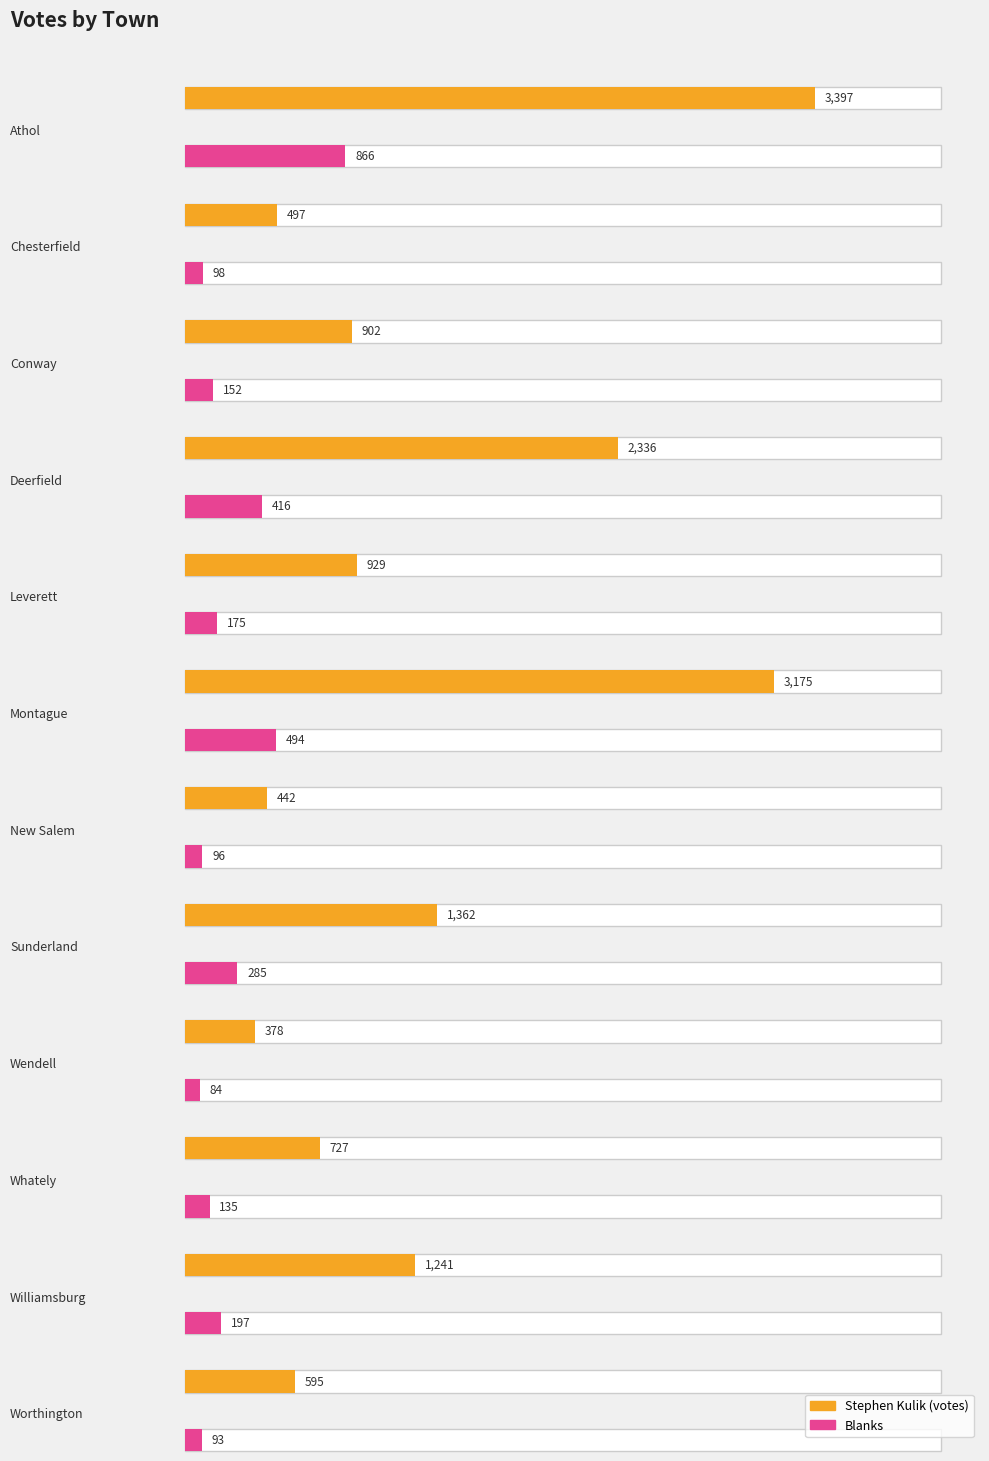

At which category does the chart reach its minimum across all series?

Wendell